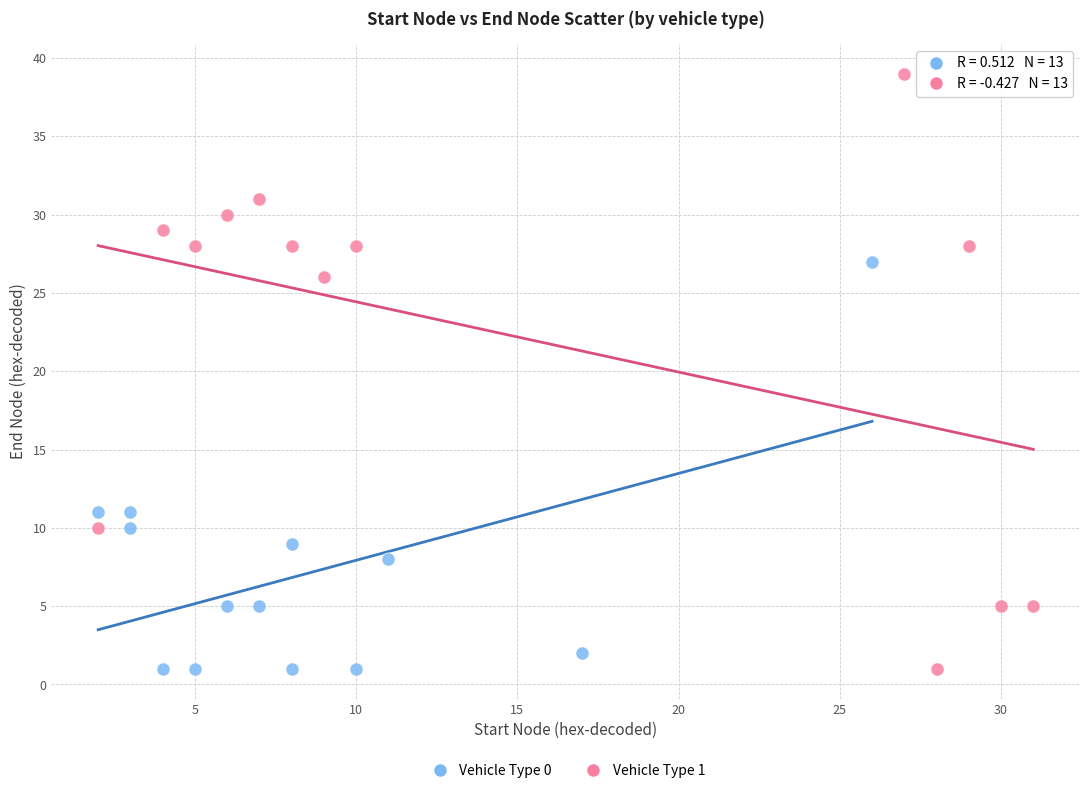

Which series reaches the maximum Y coordinate?

Vehicle Type 1